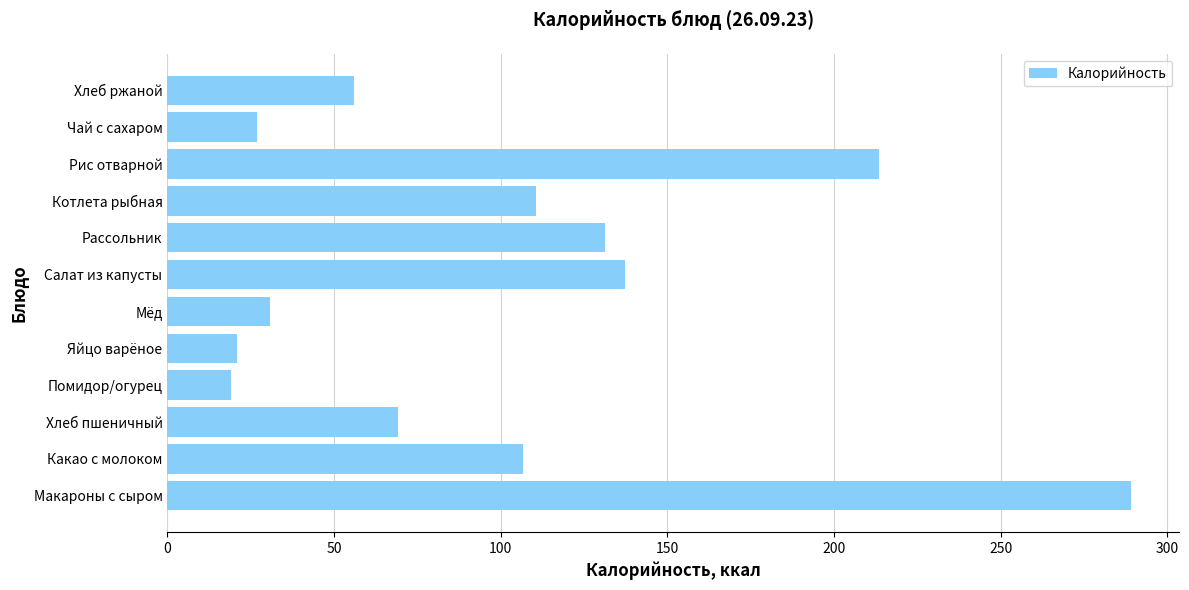

Between Котлета рыбная and Чай с сахаром, which is larger?

Котлета рыбная